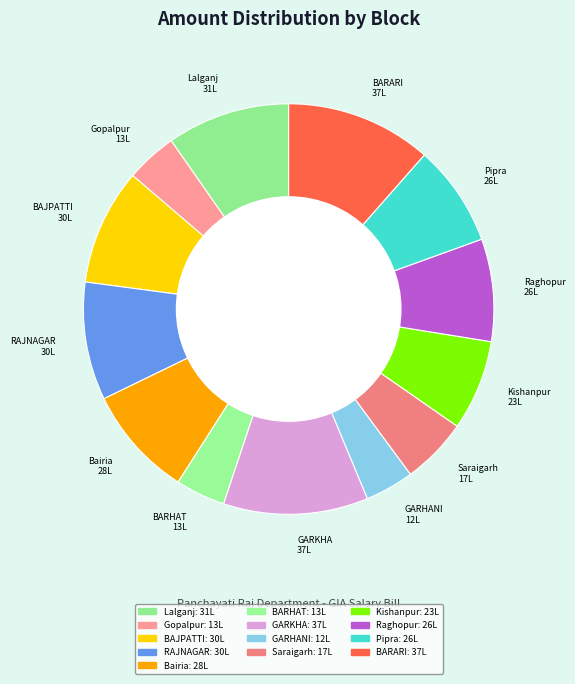

Which category has the biggest portion of the pie?

BARARI